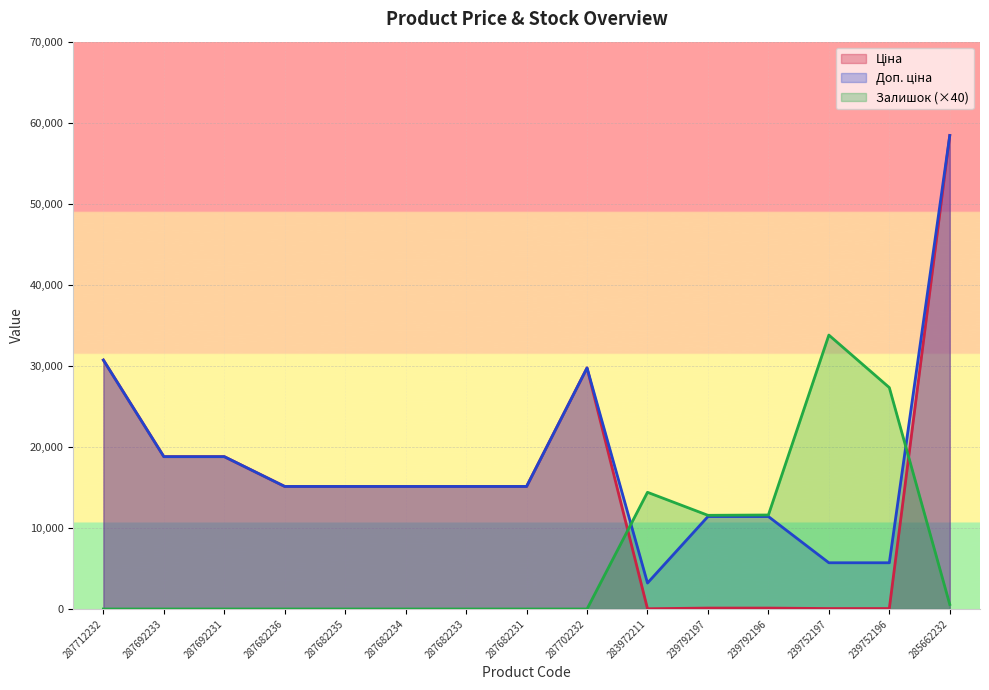

What is the total value across all series at 239752196?

33082.1